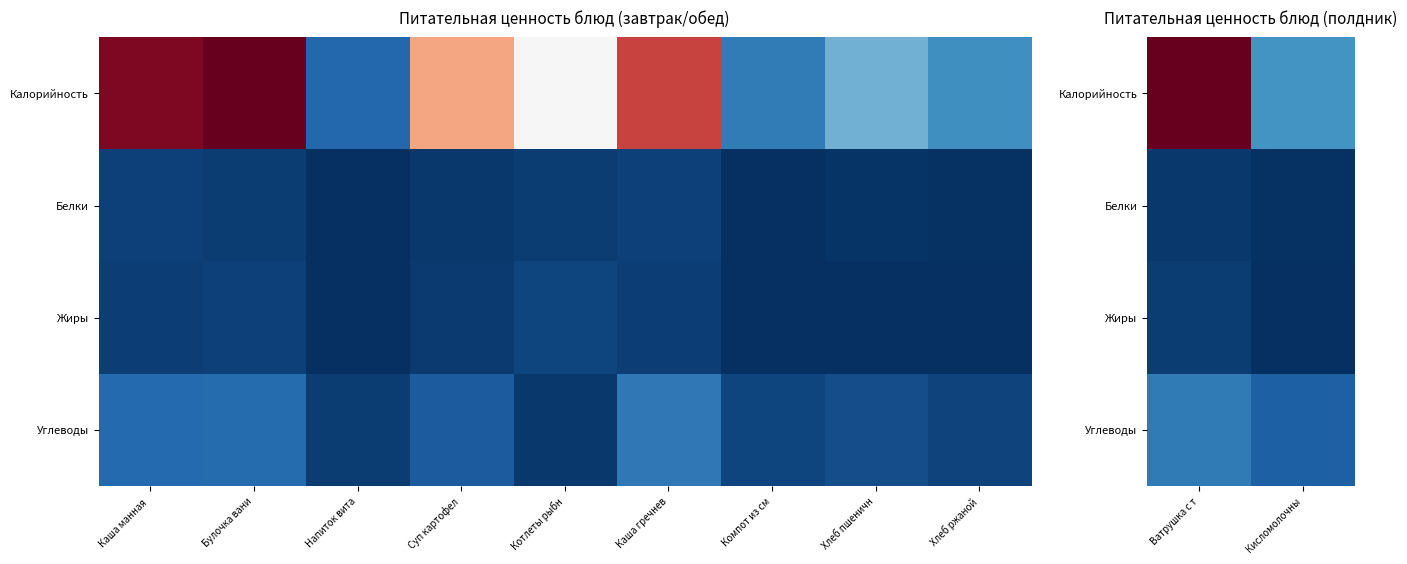

Which series has the largest total across all categories?

Калорийность